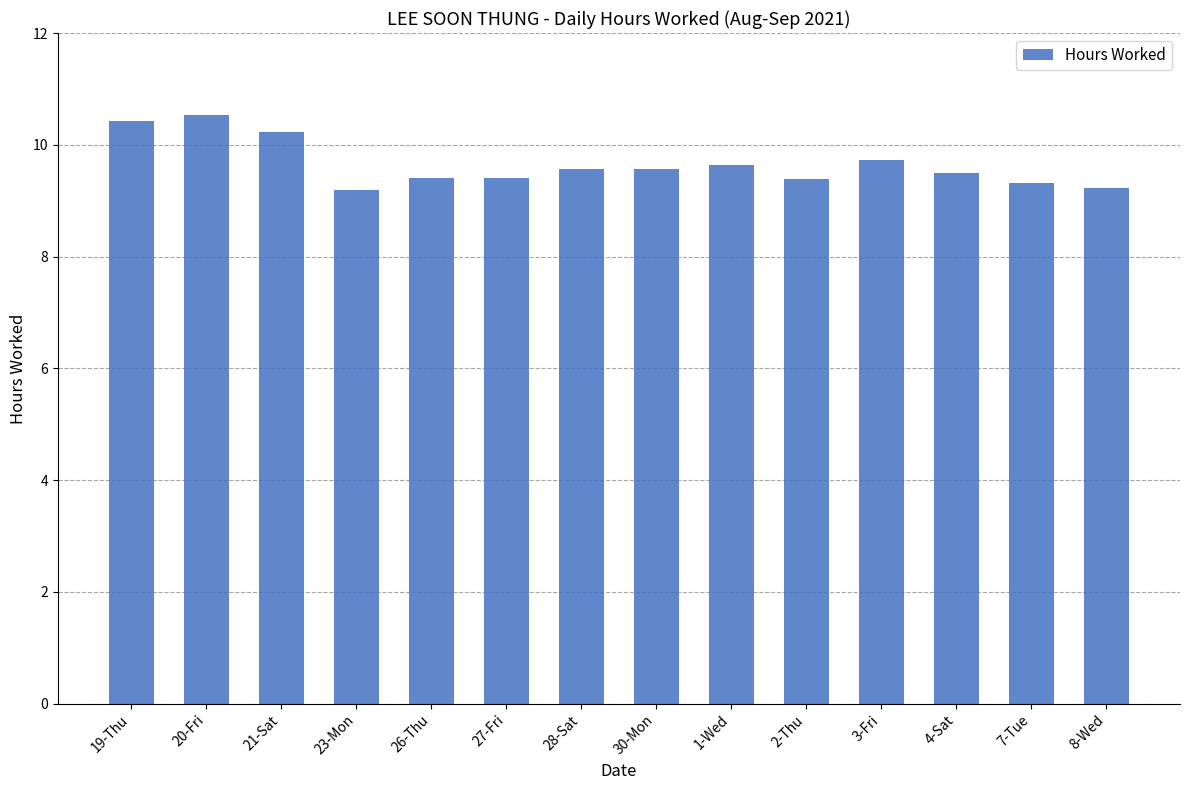

What is the minimum value shown in the chart?

9.2